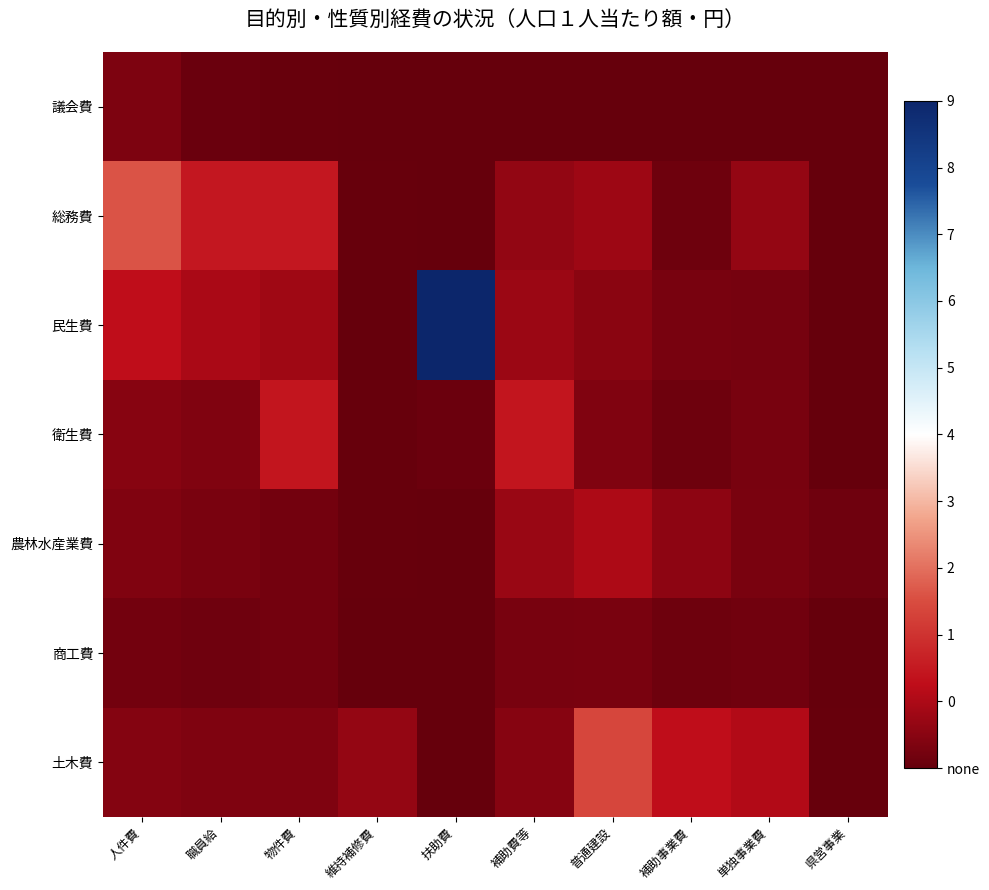

Which category has the highest value across all series?

扶助費